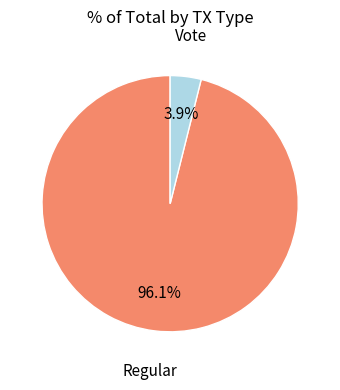

Is there a majority slice in this chart?

Yes